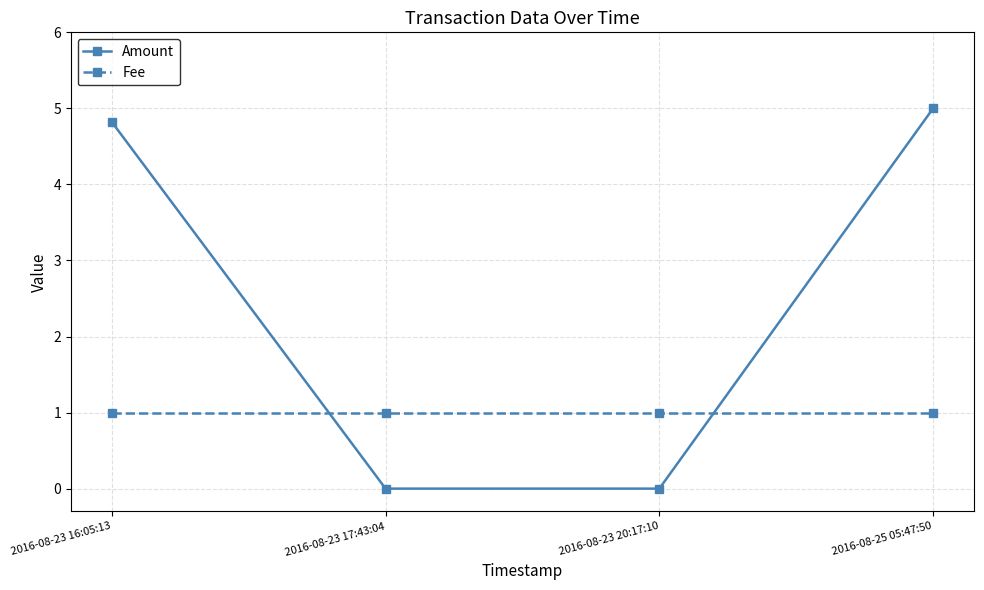

What is the maximum value shown in the chart?

5.0